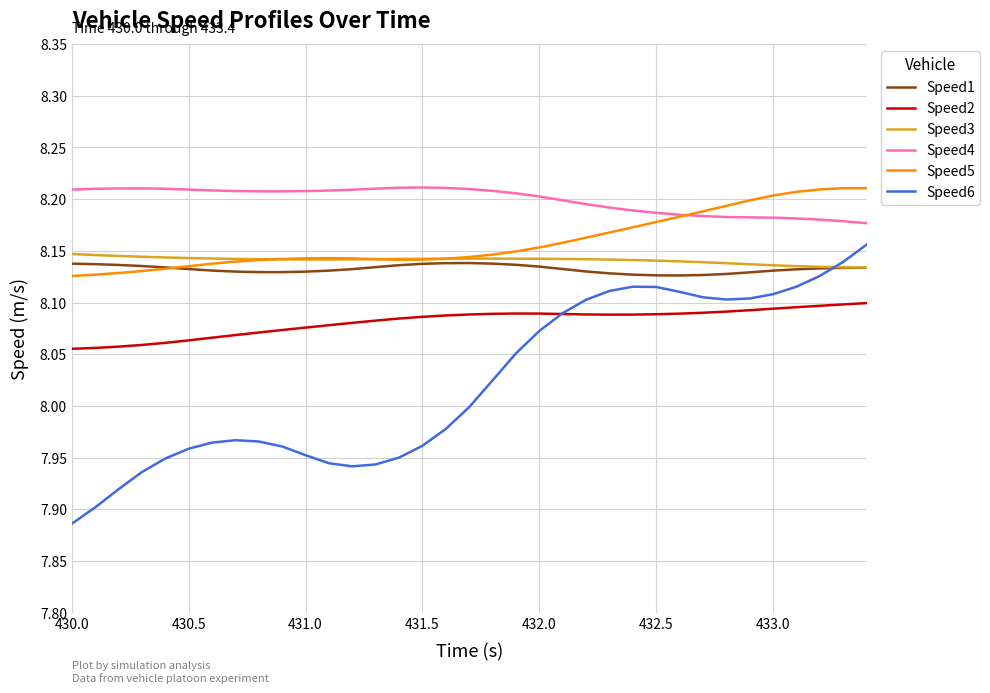

True or false: Speed4 and Speed2 cross at least once.

False